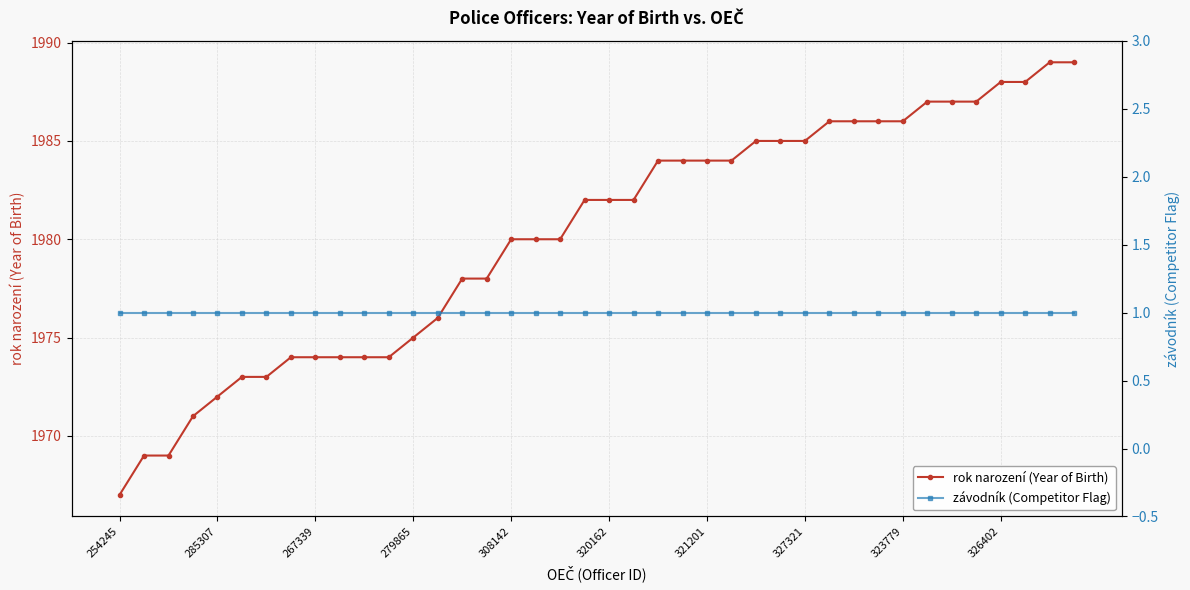

True or false: rok narození (Year of Birth) has a value of 1982 at 320162.

True